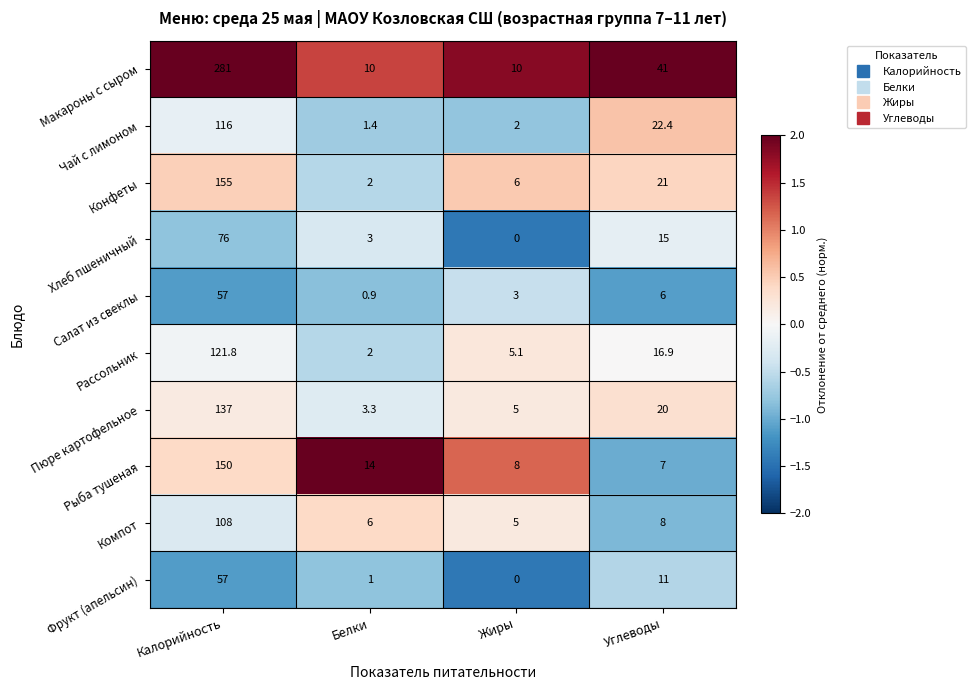

The Конфеты series shows 2.0 at Белки. True or false?

True